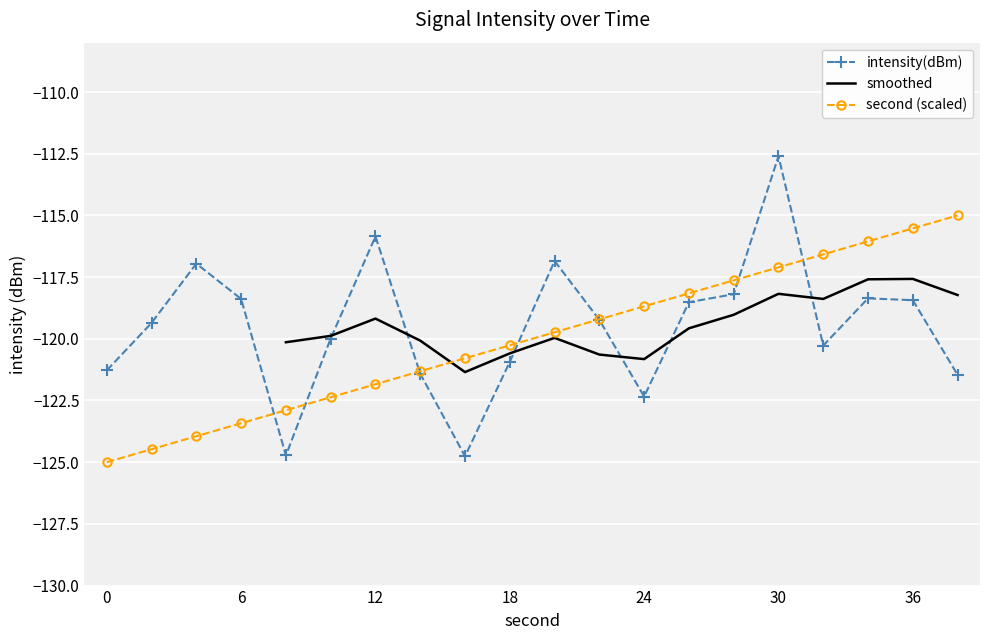

What is the lowest value of the intensity(dBm) series?

-124.8